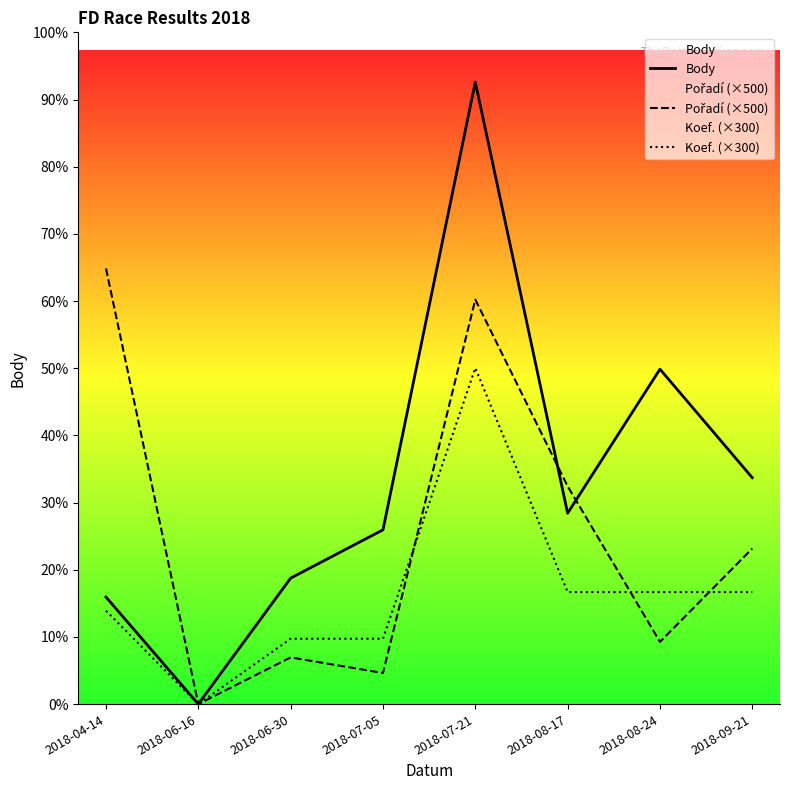

List the labels in order of Body value, largest first.

2018-07-21, 2018-08-24, 2018-09-21, 2018-08-17, 2018-07-05, 2018-06-30, 2018-04-14, 2018-06-16